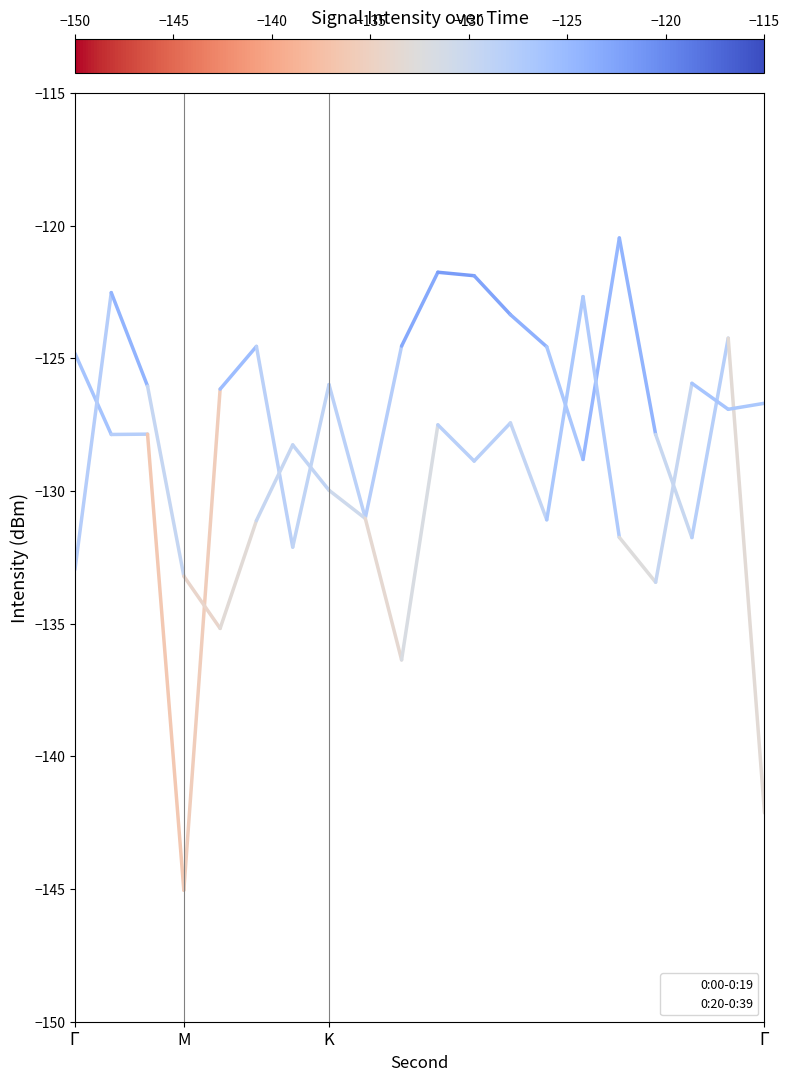

What are all the series names shown in the legend?

0:00-0:19, 0:20-0:39